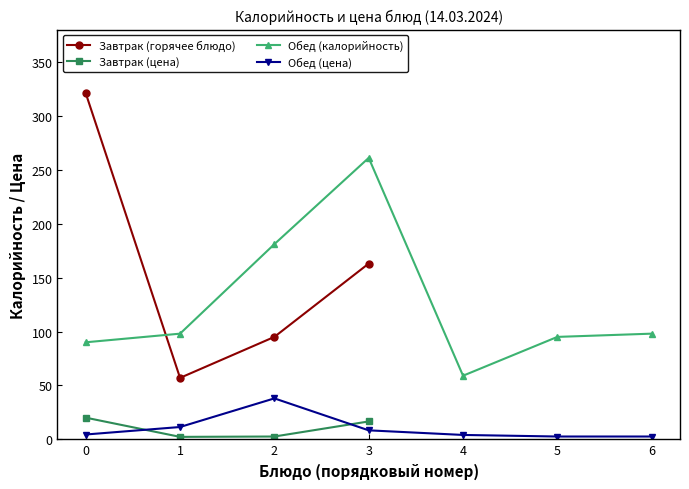

What is the value of the Обед (калорийность) point at the 7th from the left?

98.0